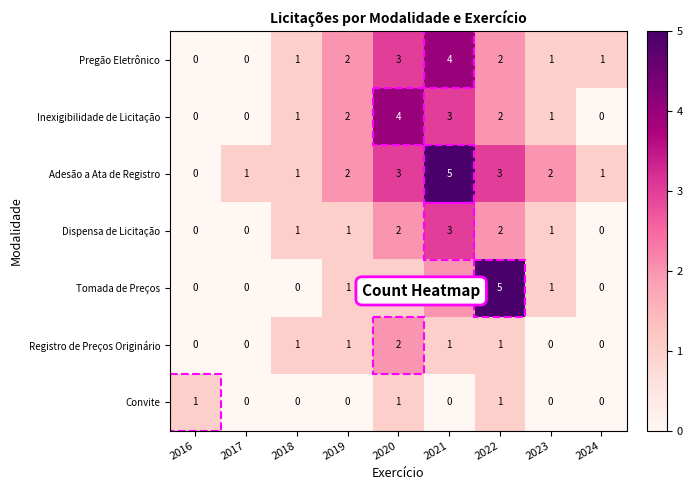

How many Tomada de Preços values are between 0 and 1?

7